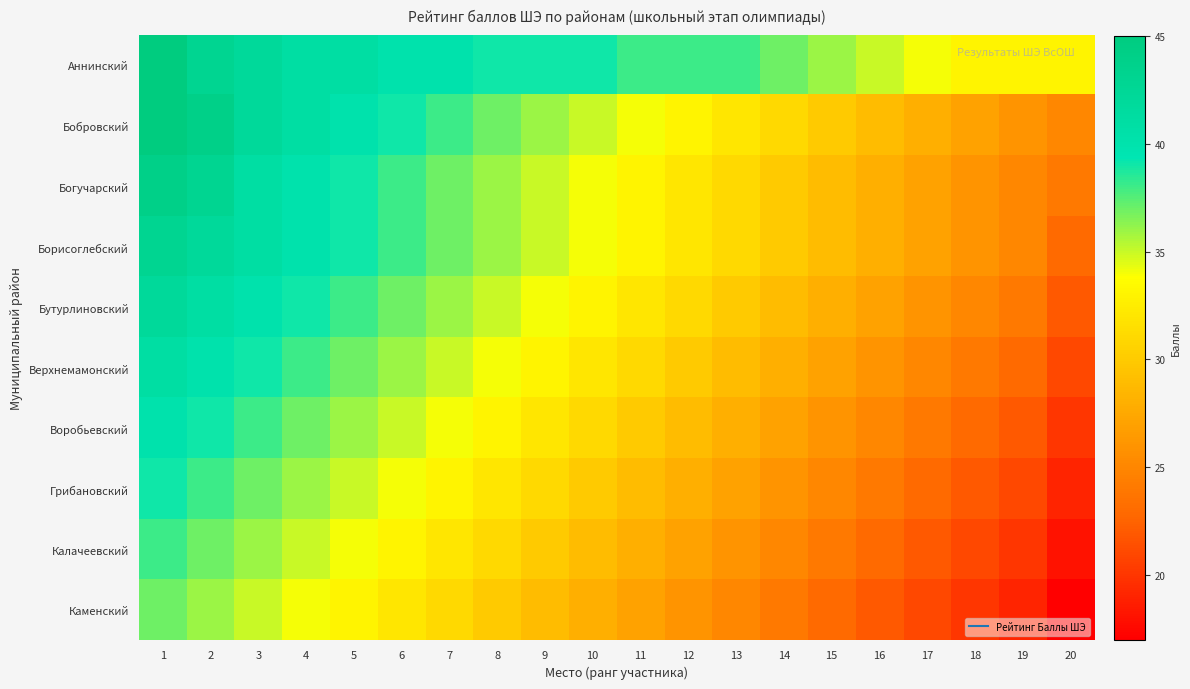

Between 12 and 3, which is larger?

3